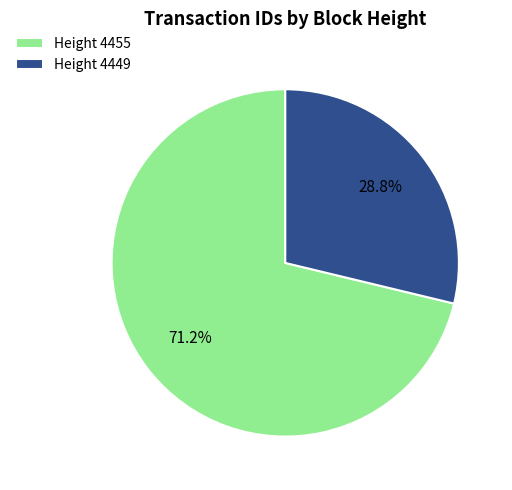

How much of the chart is everything except Height 4455?

28.8%